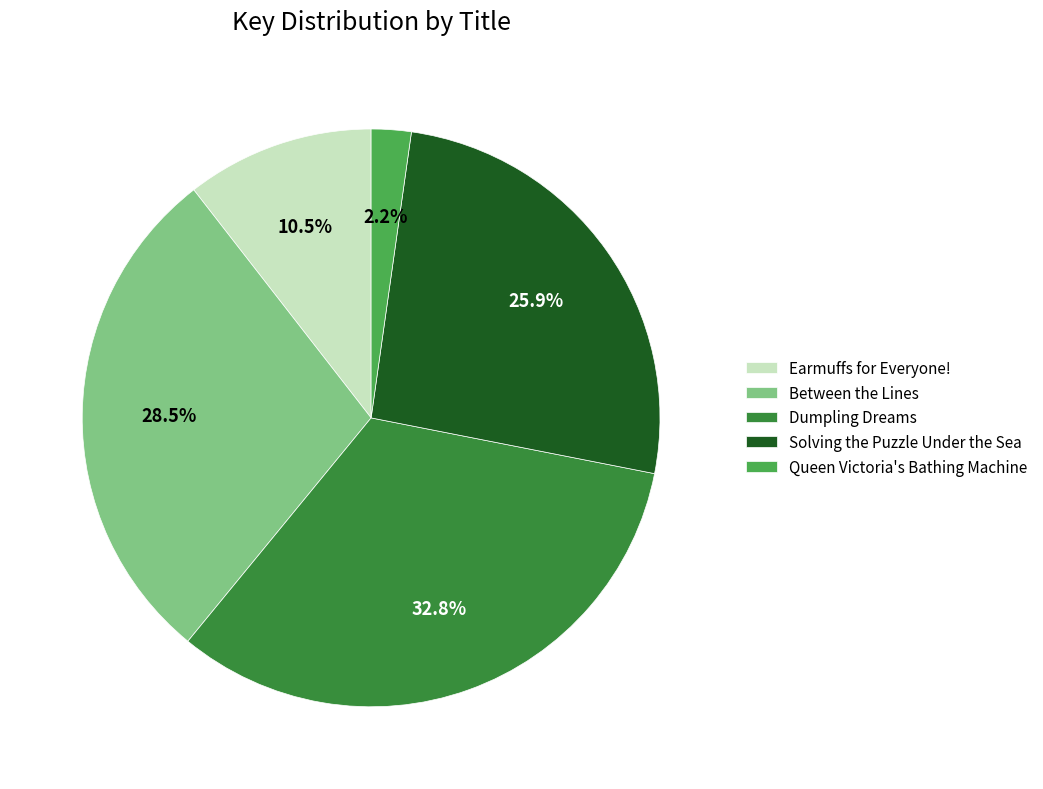

Does Queen Victoria's Bathing Machine account for over 50% of the chart?

No